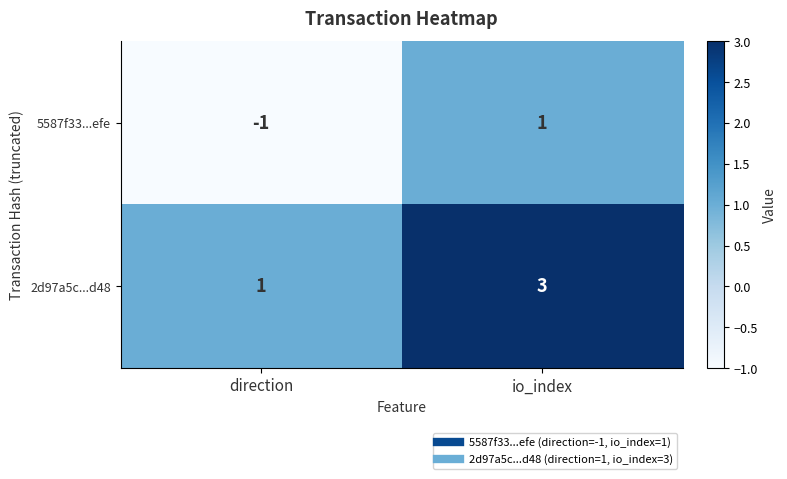

Reading left to right, what are all the values shown in this chart?

5587f33...efe: direction=-1	io_index=1
2d97a5c...d48: direction=1	io_index=3